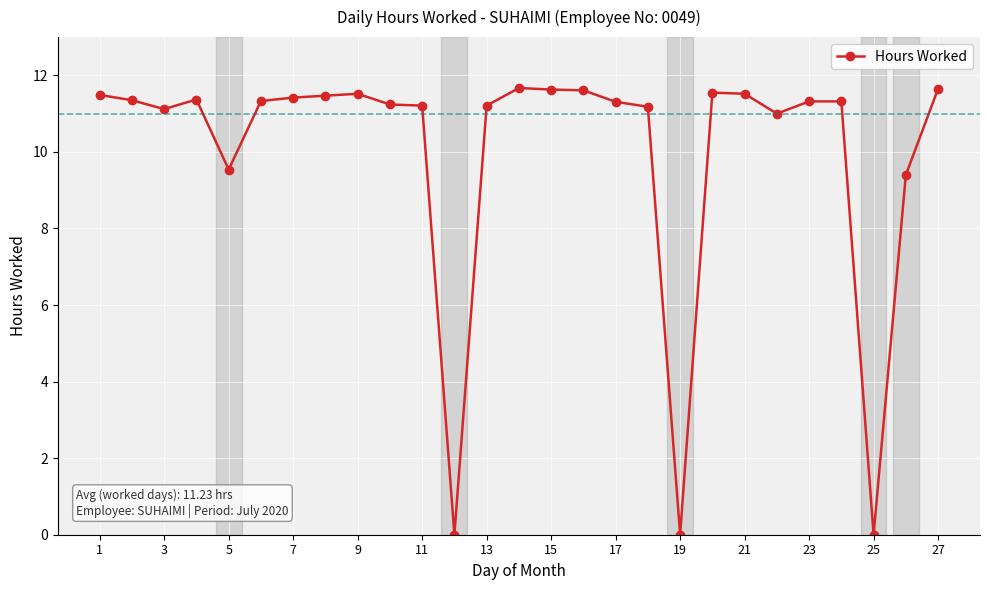

Count the number of data series in this chart.

1